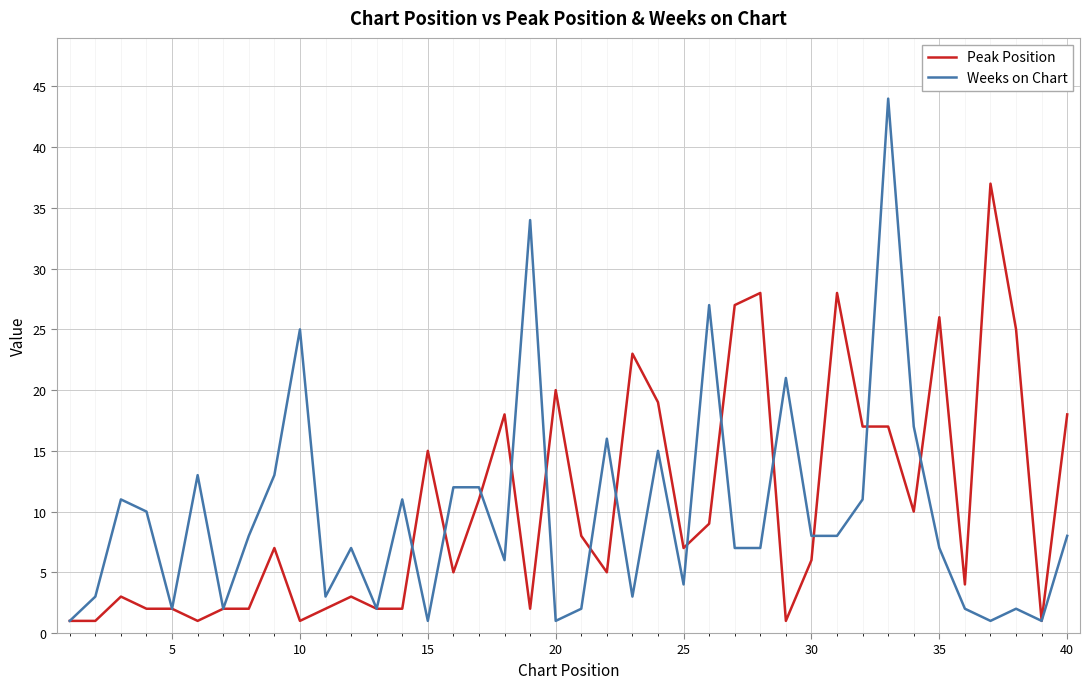

What is the minimum value shown in the chart?

1